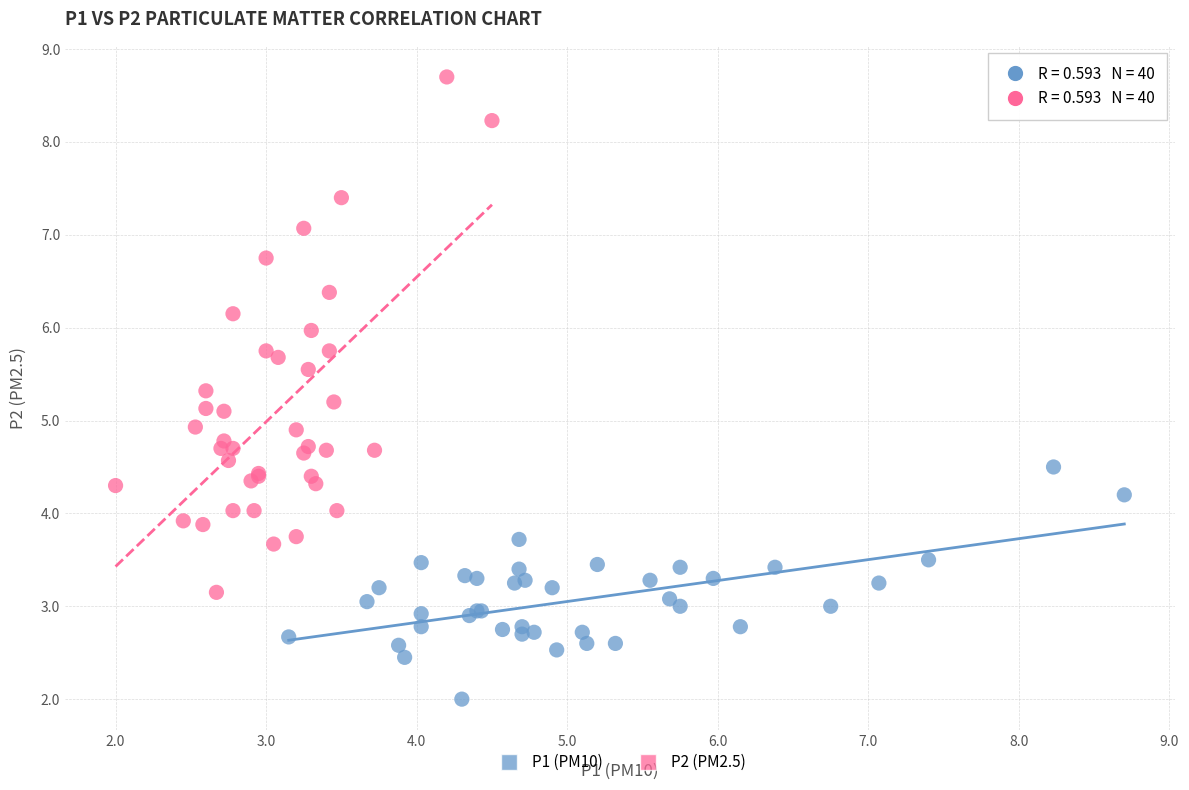

Which series reaches the maximum Y coordinate?

P2 (PM2.5)